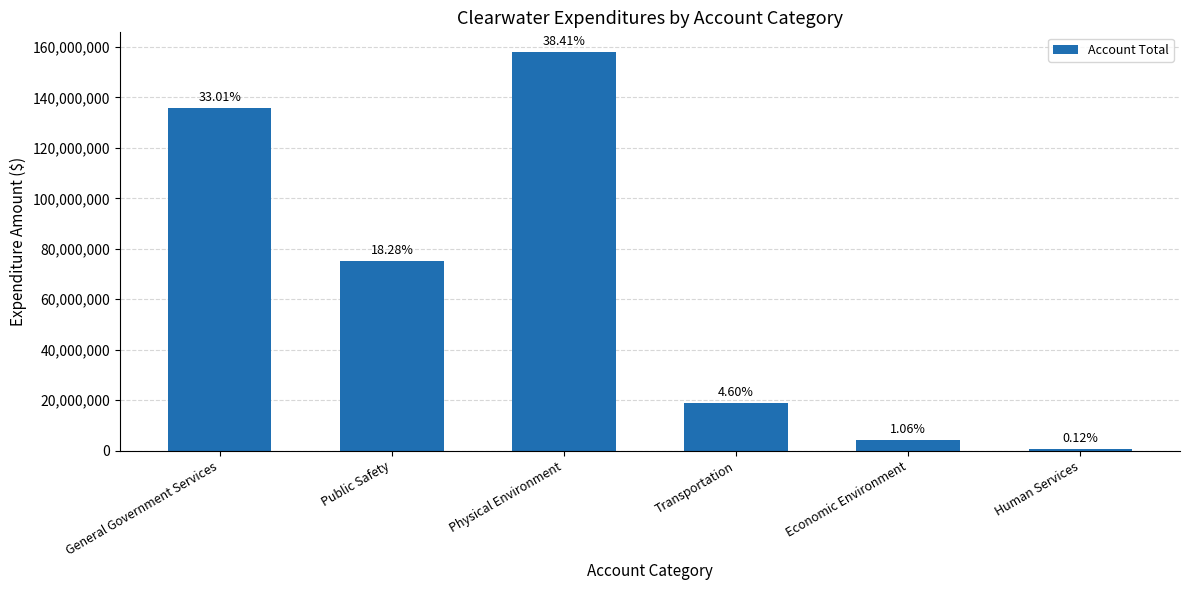

What is the label of the 5th bar from the right?

Public Safety